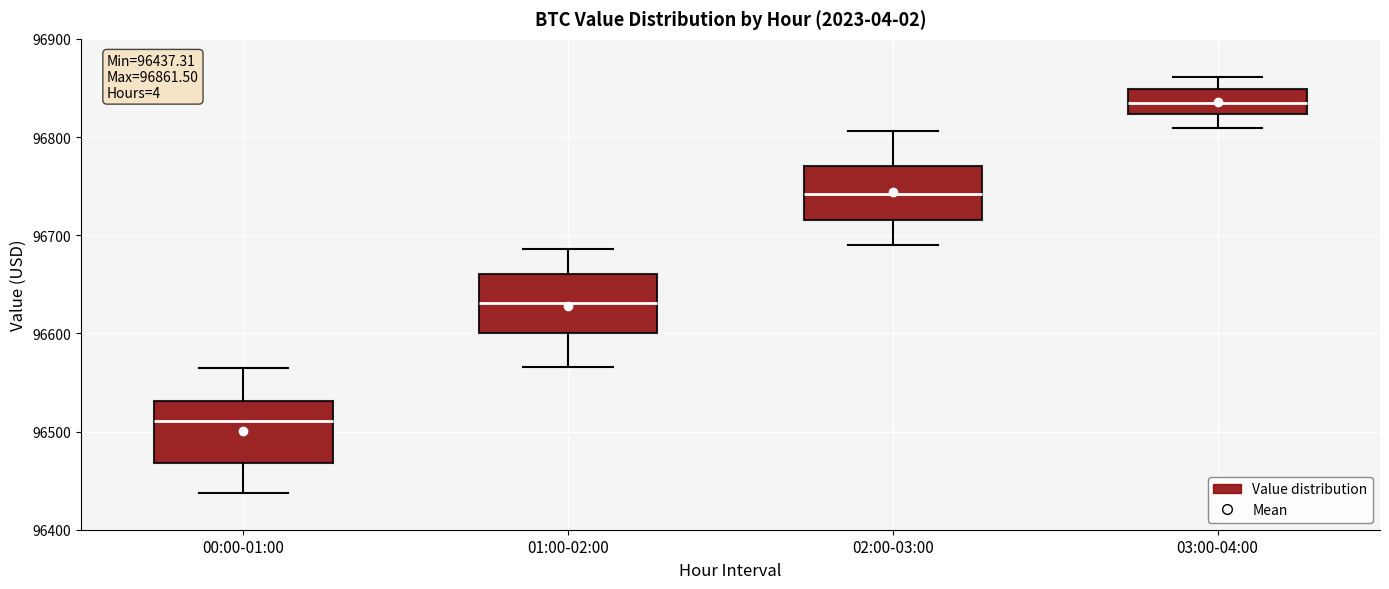

Which box has the lowest median line?

00:00-01:00